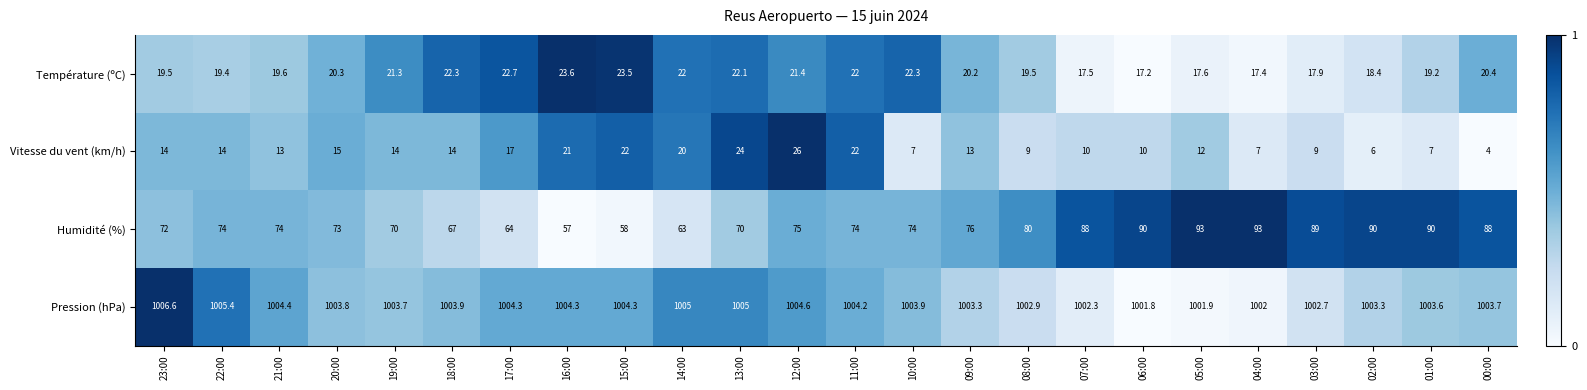

At which label is Vitesse du vent (km/h) closest to 15?

20:00